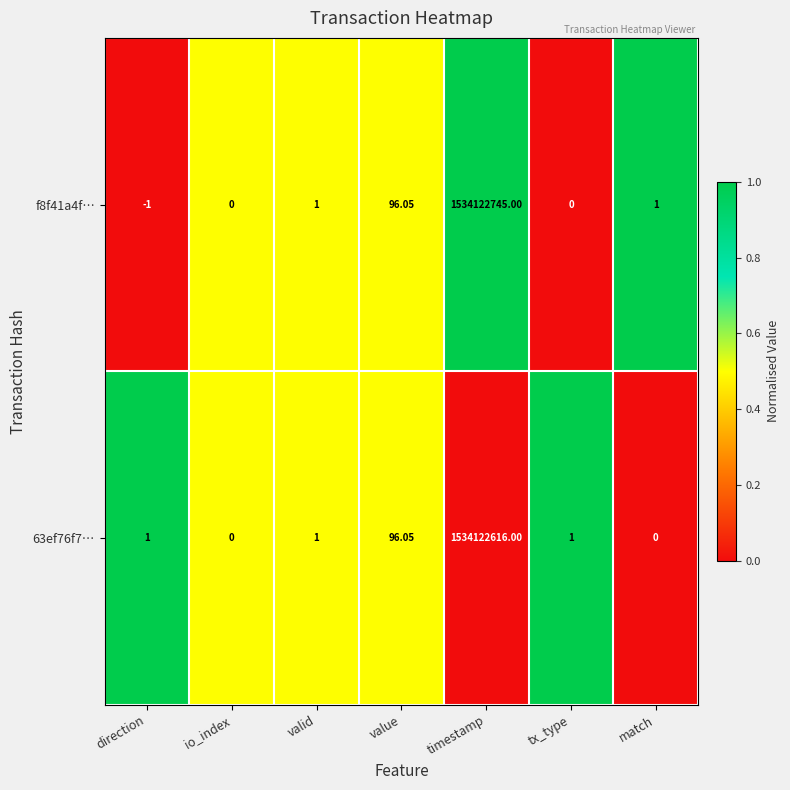

Is the value of f8f41a4f… at io_index greater than the value of 63ef76f7… at timestamp?

No